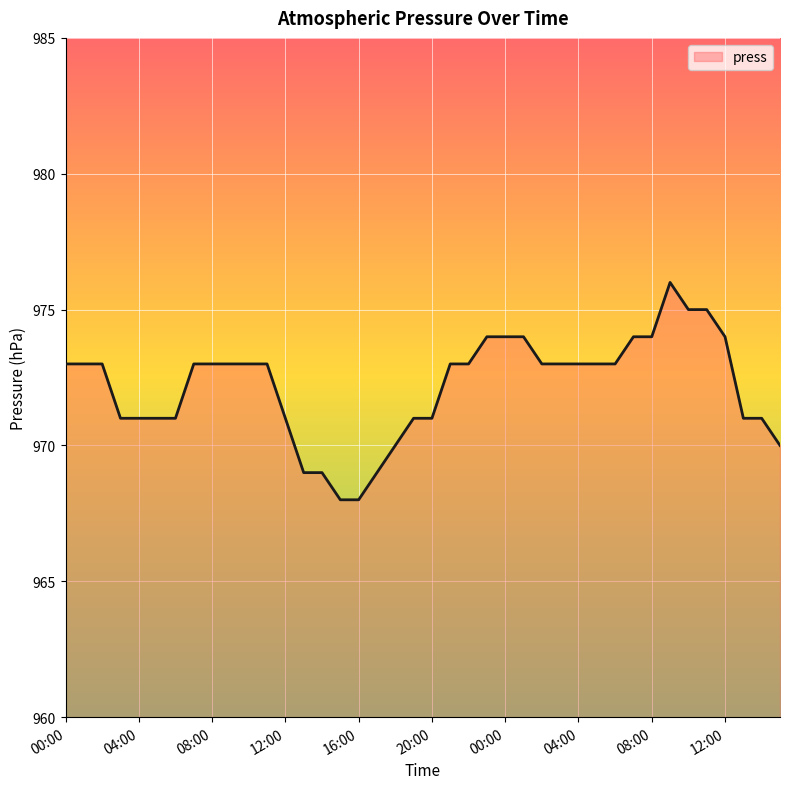

What is the smallest value displayed?

968